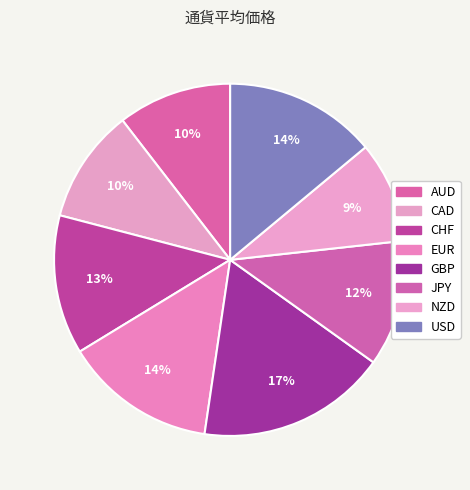

What is the largest slice in the pie chart?

GBP